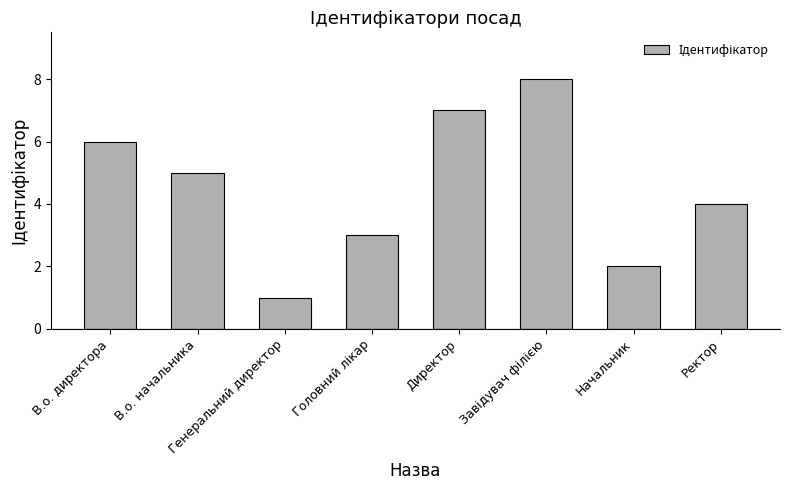

What is the approximate value at Директор?

7